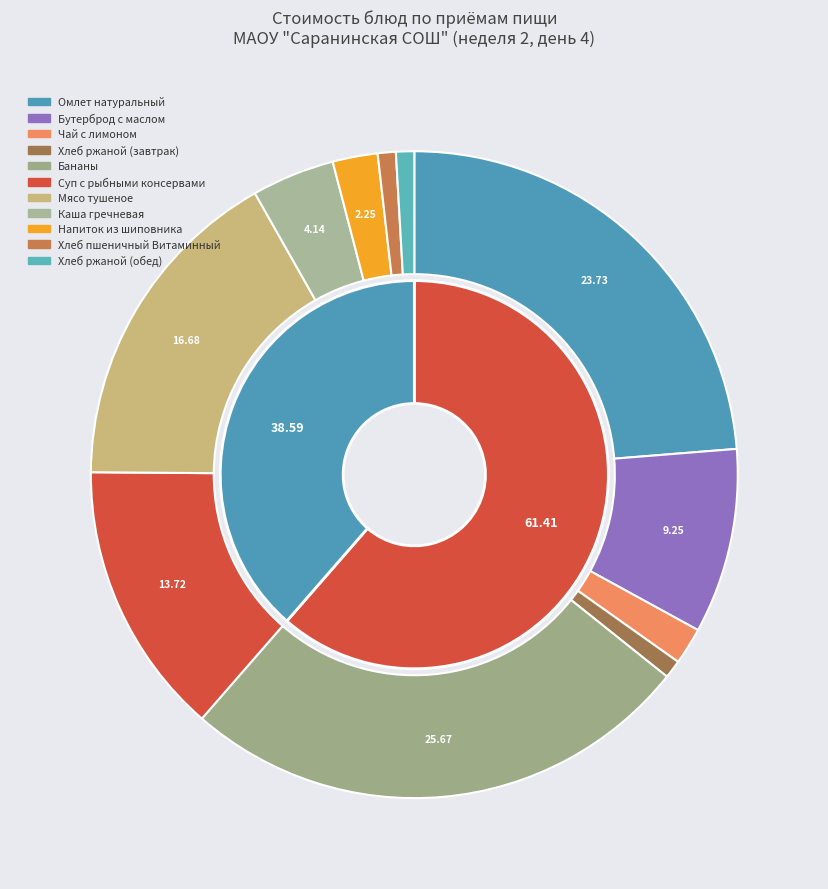

Which category has the biggest portion of the pie?

Бананы